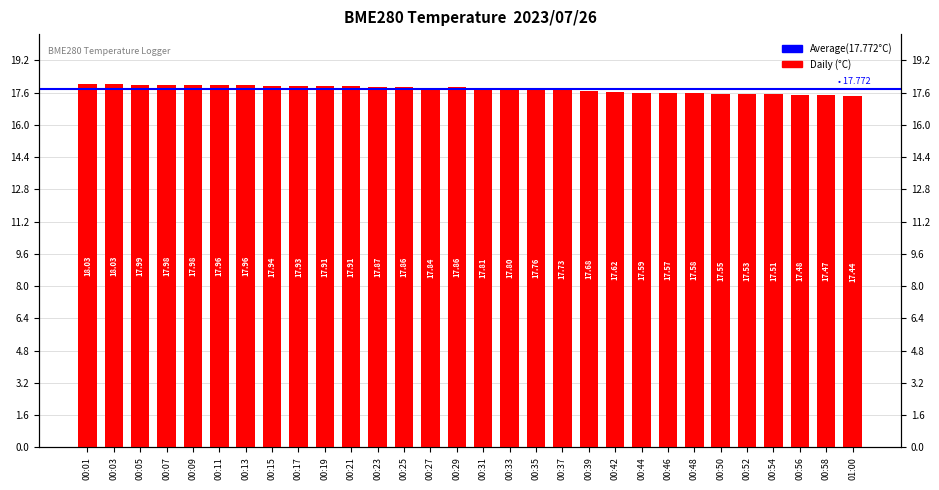

Are the bars grouped side by side (vs. stacked)?

No